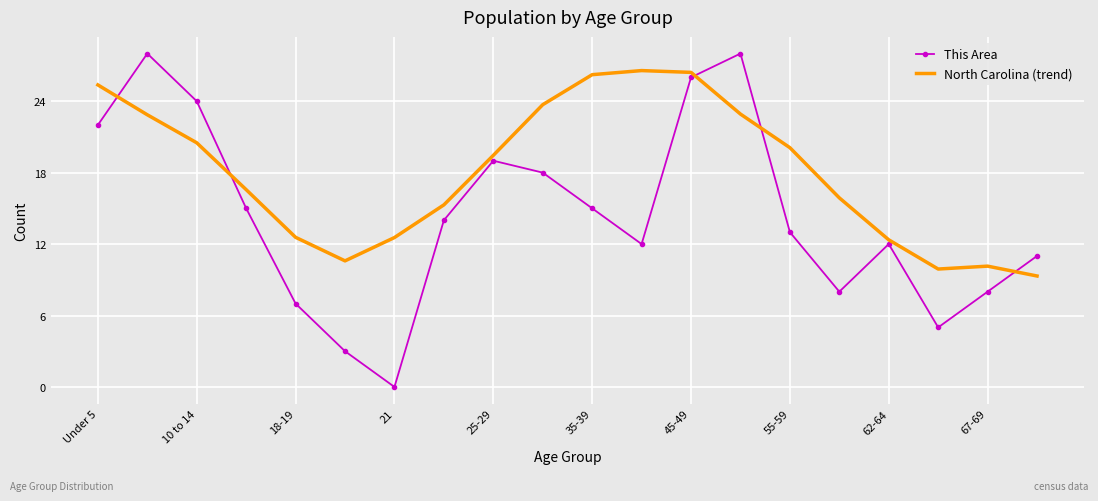

True or false: This Area and North Carolina (trend) cross at least once.

True